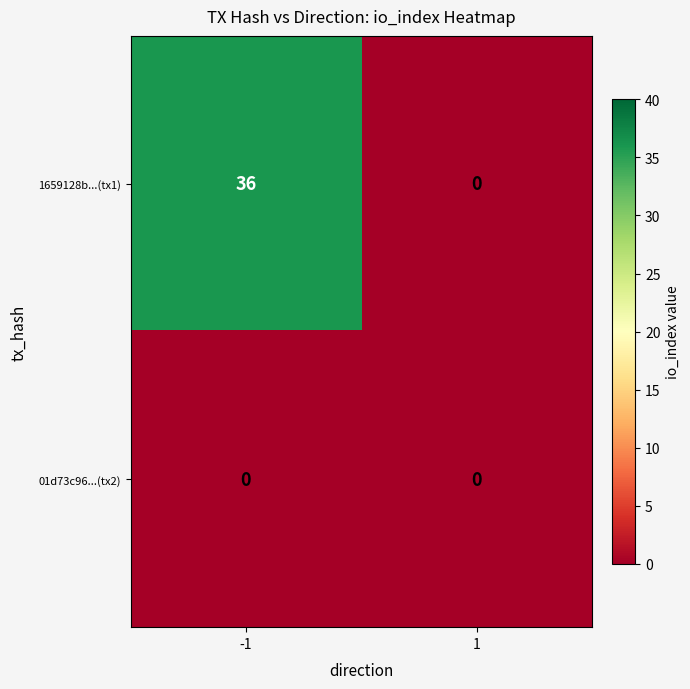

What is the approximate value of 1659128b...(tx1) at -1?

36